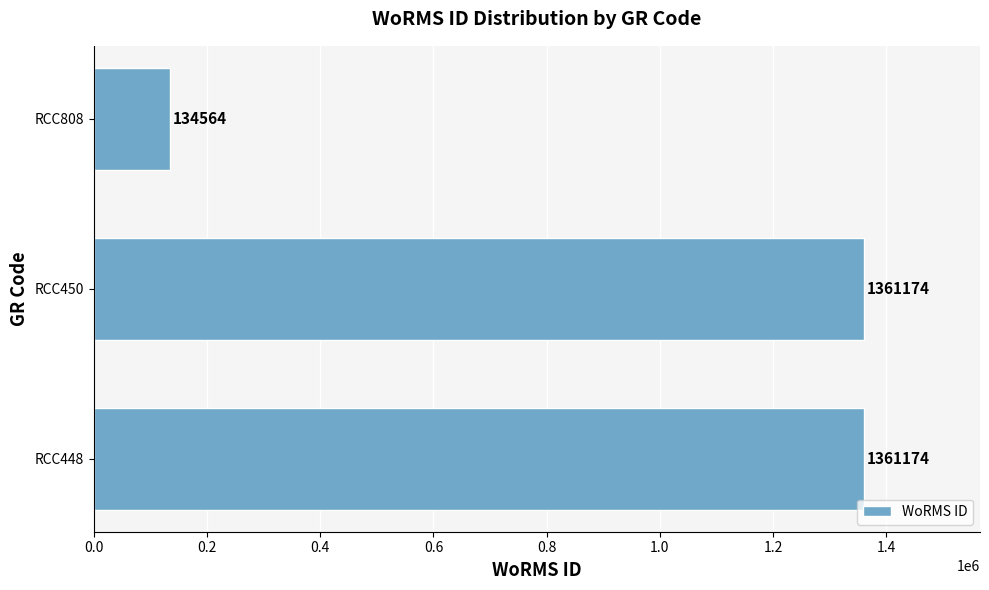

Are the bars grouped side by side (vs. stacked)?

No